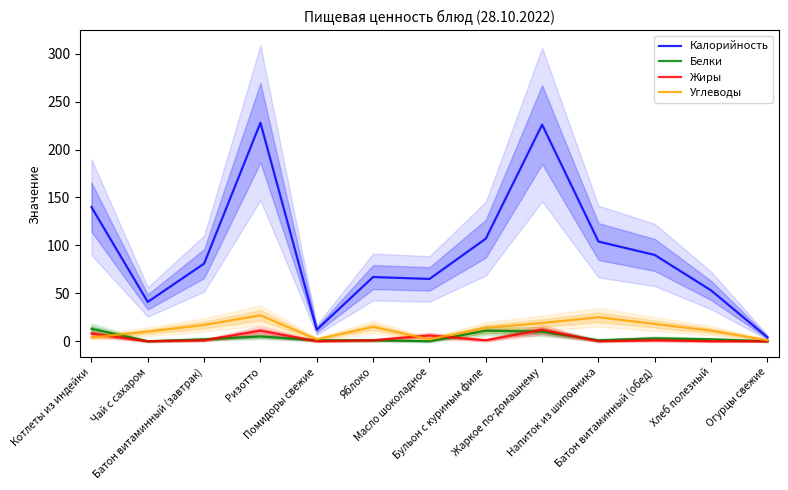

Where is the first local minimum for Белки?

Чай с сахаром